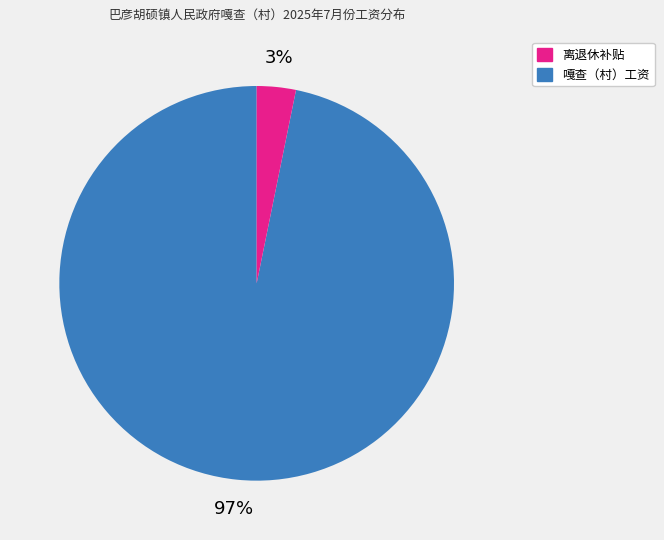

Is there a majority slice in this chart?

Yes